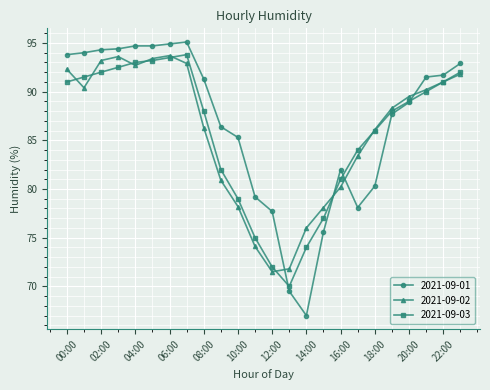

What is the average value of the 2021-09-03 series?

85.8